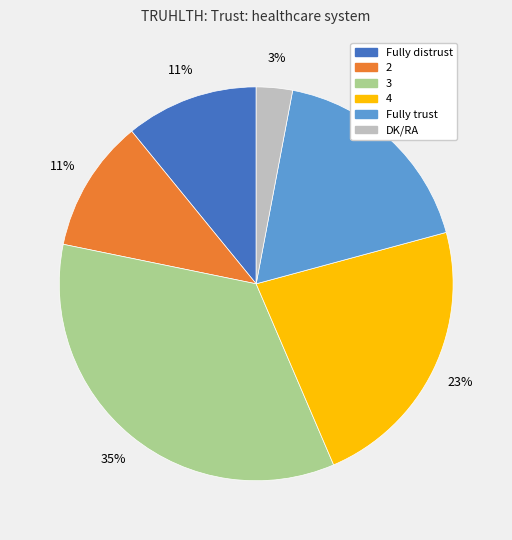

Combined, do DK/RA and 4 account for over 50%?

No